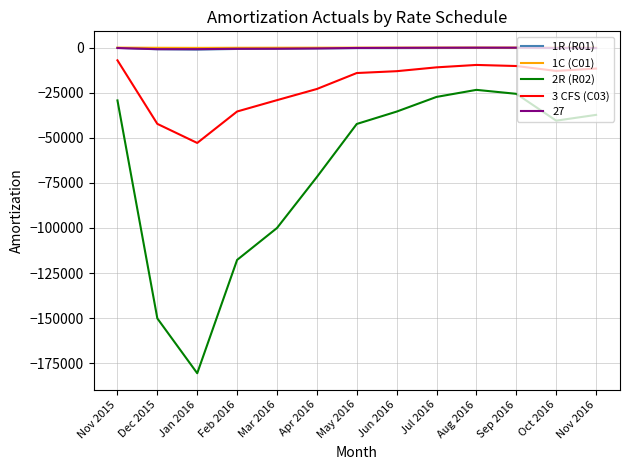

At which label is 3 CFS (C03) closest to -29958?

Mar 2016